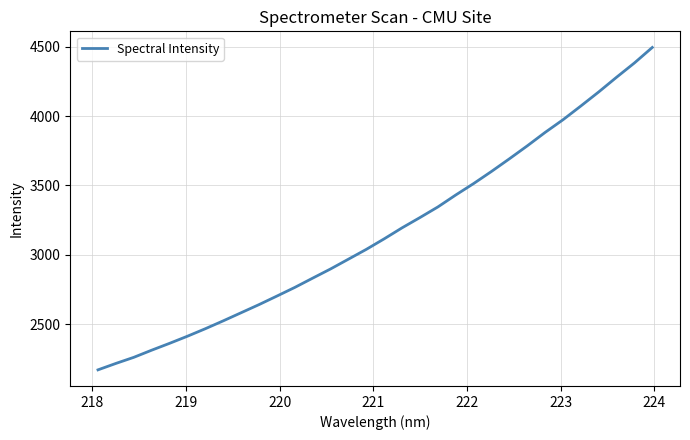

How many lines are shown in the chart?

1